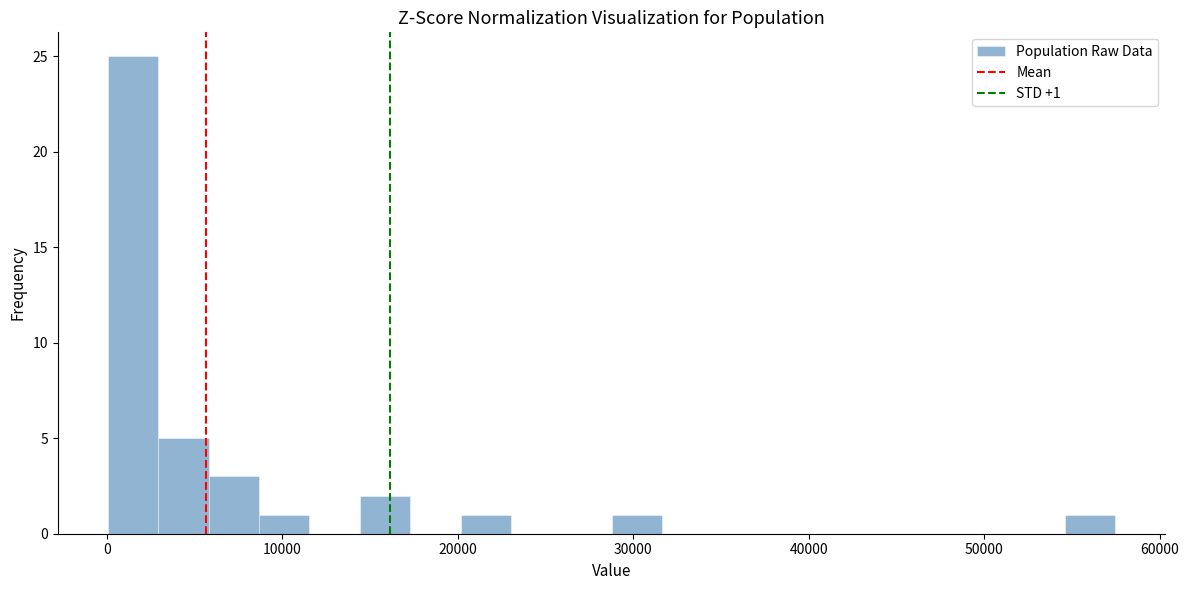

Around what value on the x-axis is the tallest bar? Give the approximate position of its centre, as read against the axis.

2000